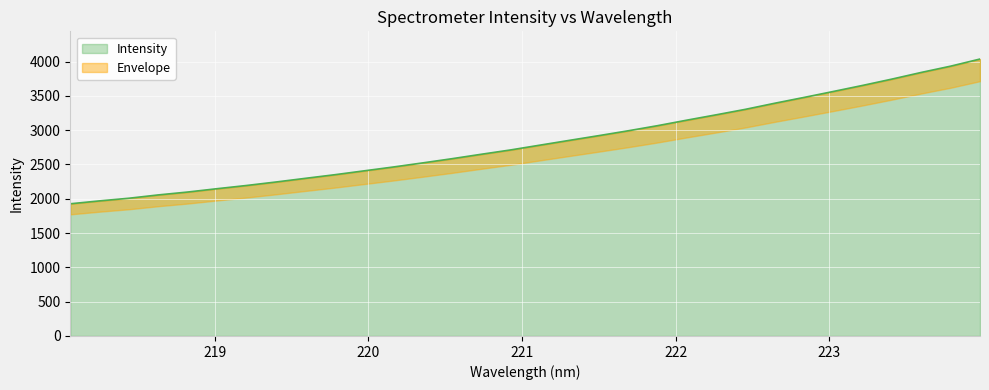

What is the change in value from 221.6902 to 222.263?

+232.9